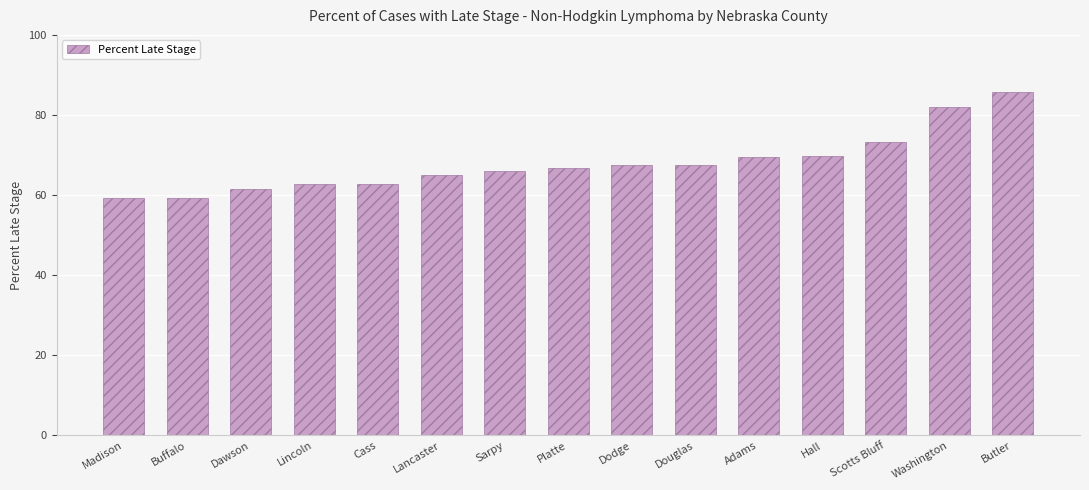

What is the approximate value at Buffalo?

59.3